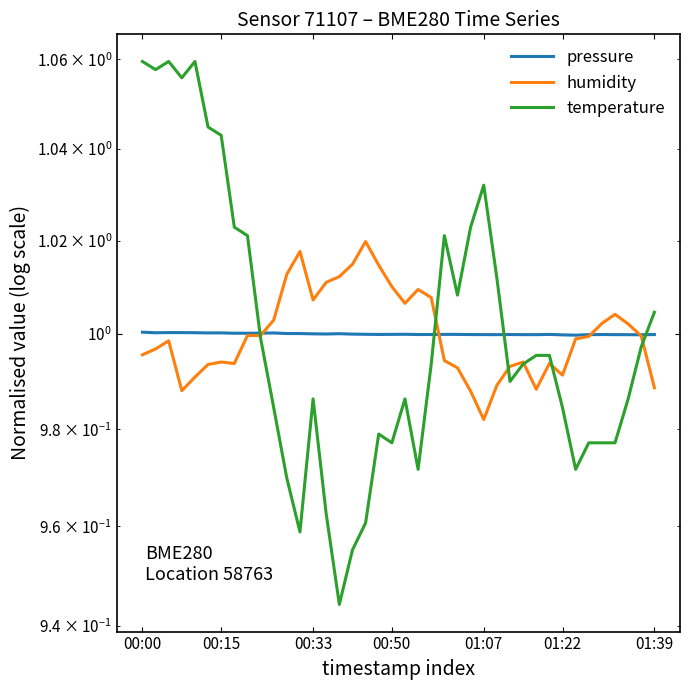

True or false: humidity and pressure cross at least once.

True